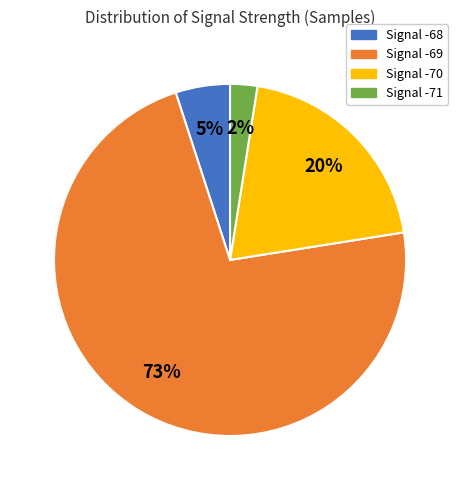

To the nearest percent, what percentage of the pie is Signal -69?

73%